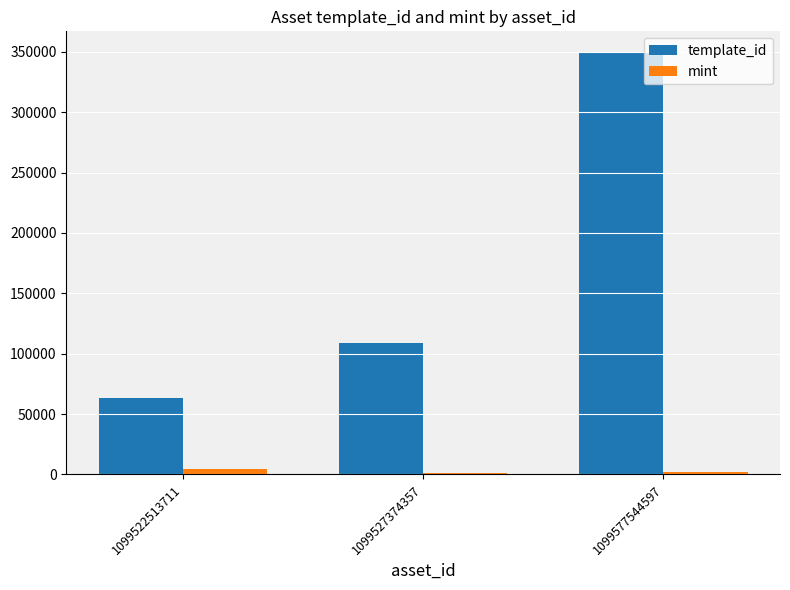

What is the spread (max minus min) of values at 1099577544597?

347325